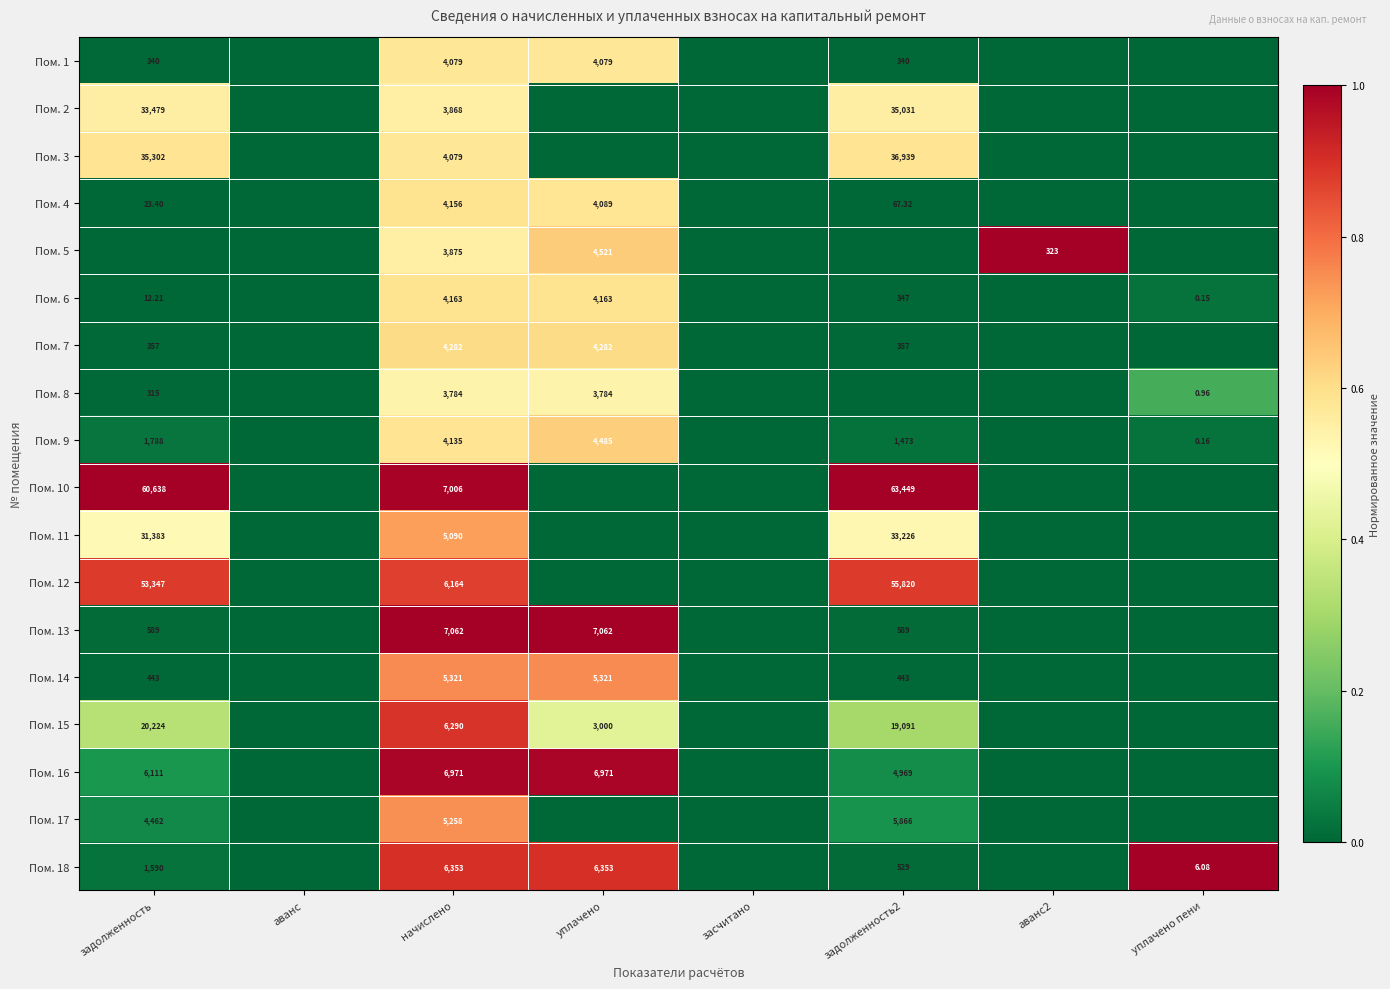

Which has a higher value, уплачено пени or засчитано?

уплачено пени